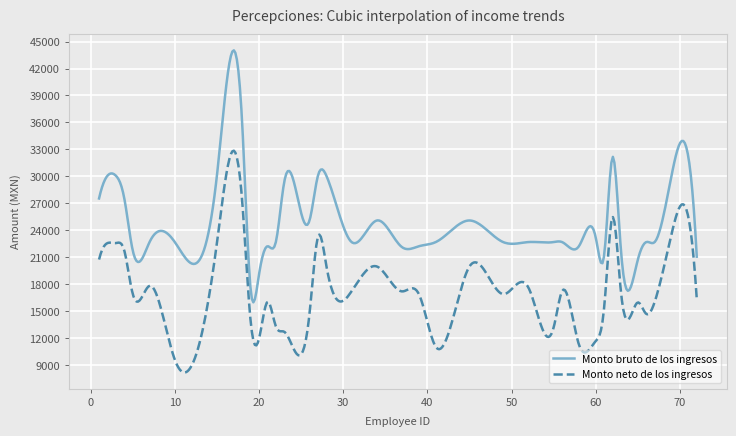

What is the difference between the maximum and minimum values in the Monto neto de los ingresos series?

24705.0